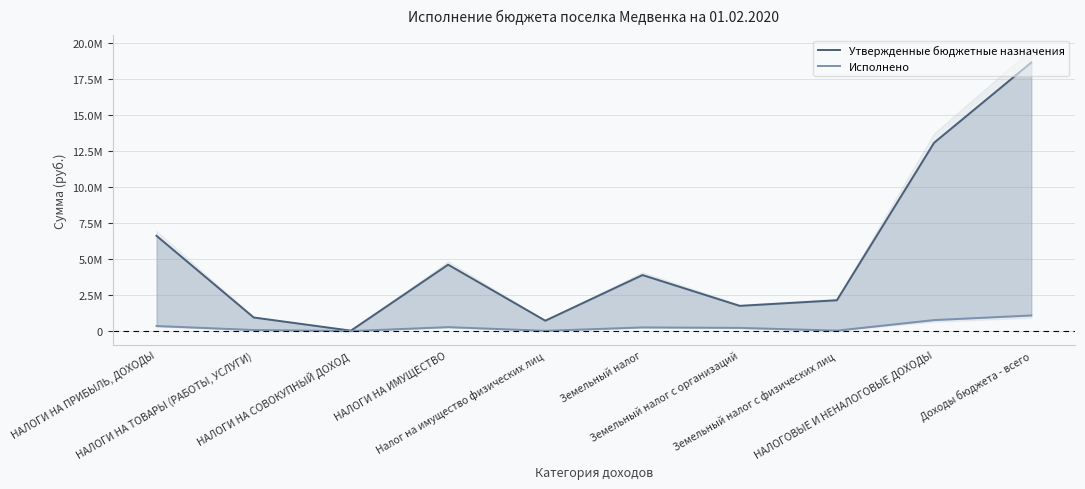

What is the total value across all series at НАЛОГИ НА ПРИБЫЛЬ, ДОХОДЫ?

6971350.3